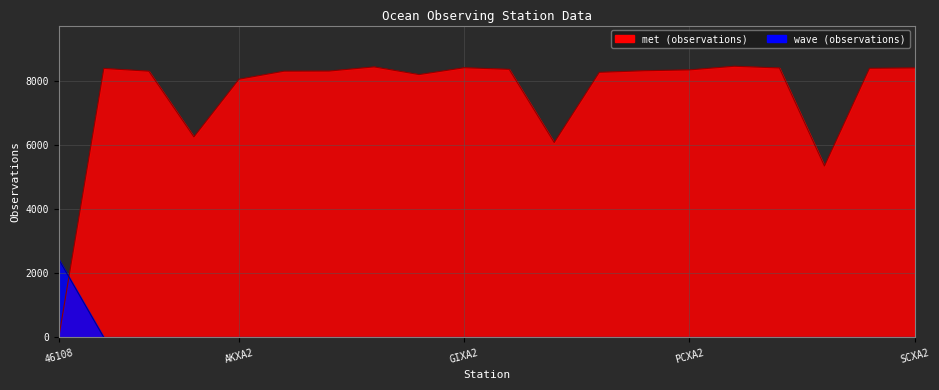

The met series shows 13924 at MVXA2. True or false?

False